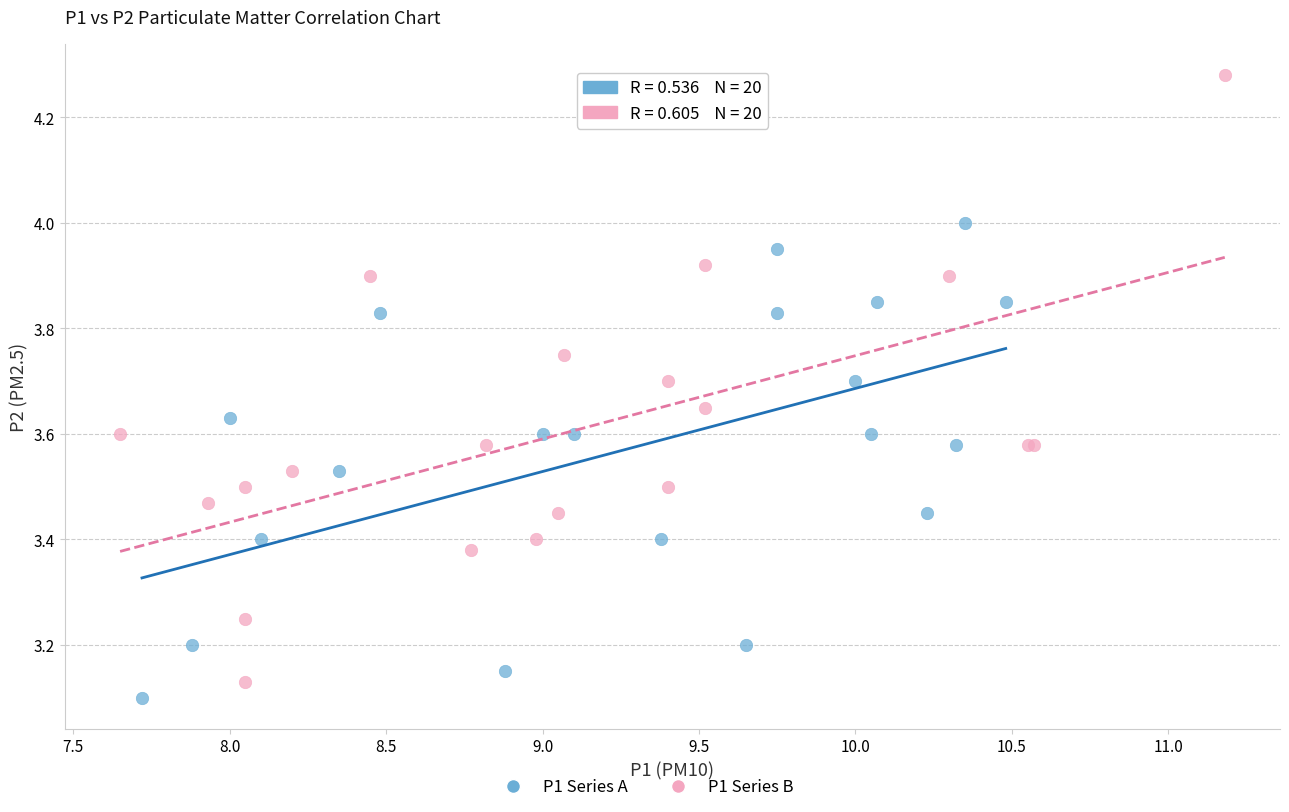

Which series has the widest spread of Y values?

P1 Series B